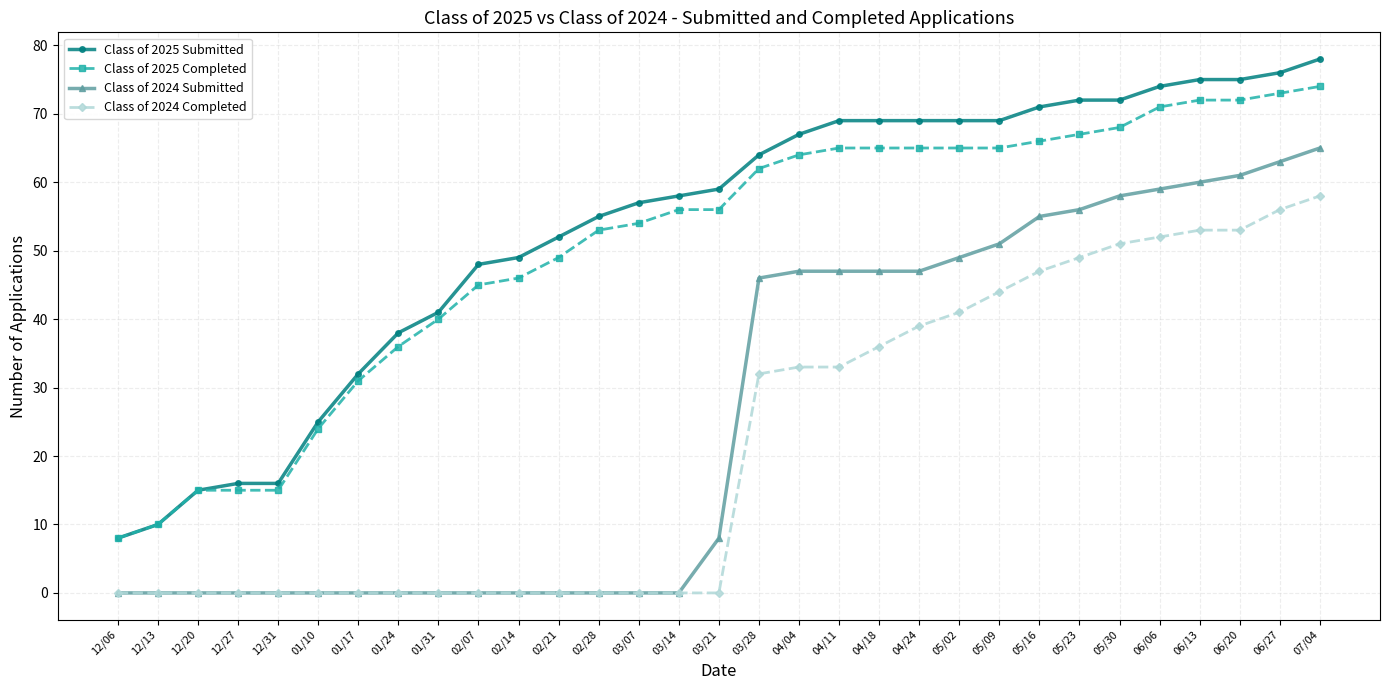

At which label does Class of 2025 Submitted reach its minimum?

12/06